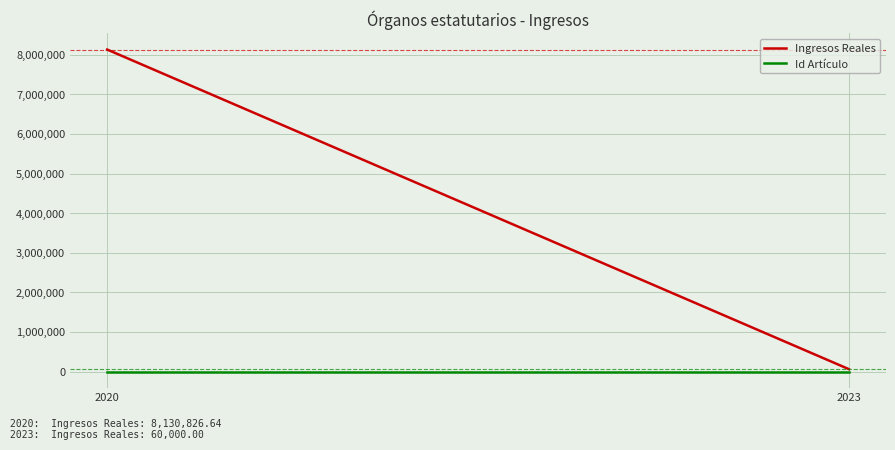

Reading left to right, extract all data points from this chart.

Ingresos Reales: 2020=8130826.6	2023=60000.0
Id Artículo: 2020=41.0	2023=41.0